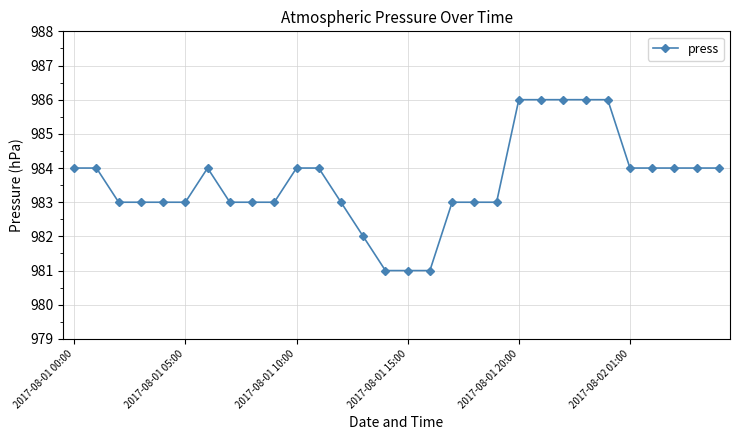

What is the difference between the maximum and second lowest values?

5